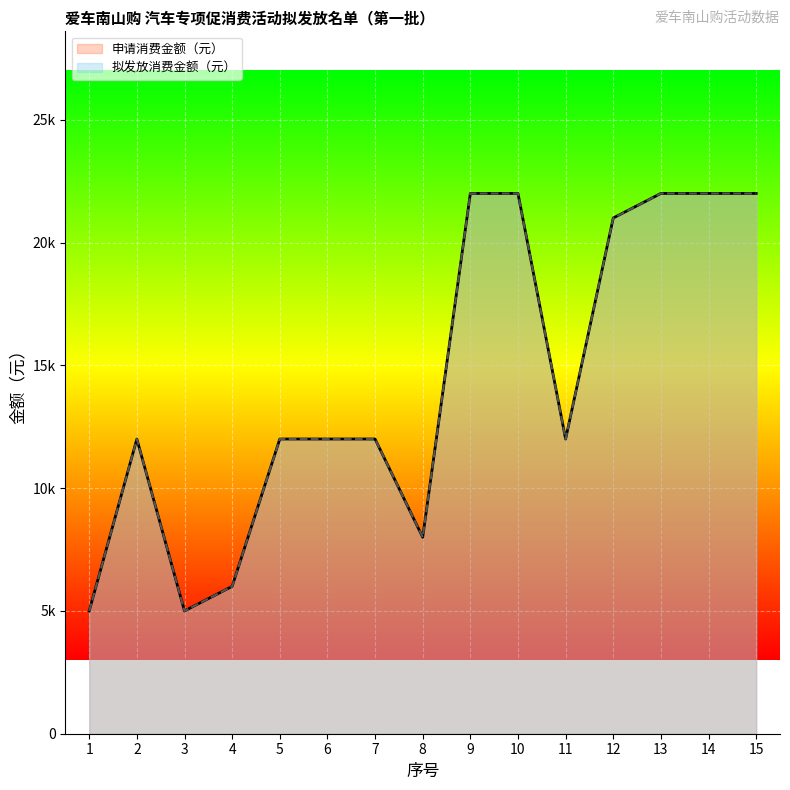

True or false: 申请消费金额（元） 线 and 拟发放消费金额（元） 线 intersect in this chart.

False